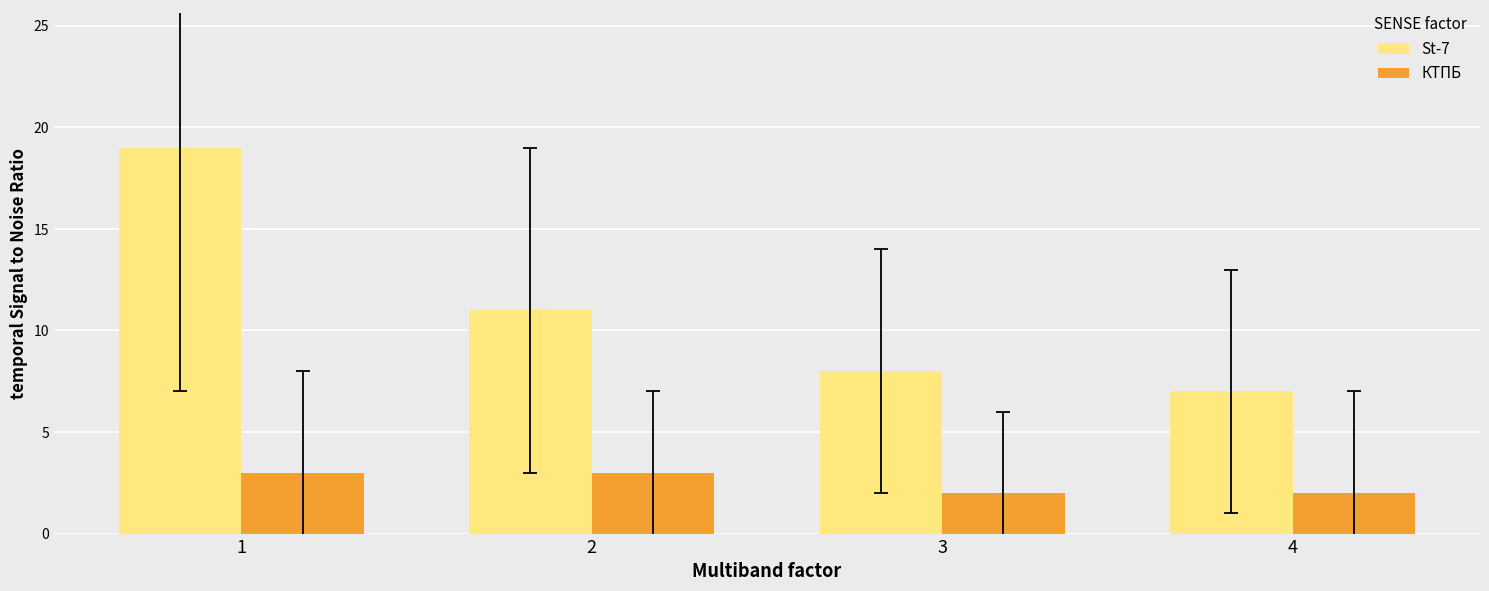

What is the sum of the St-7 values at 3 and 1?

27